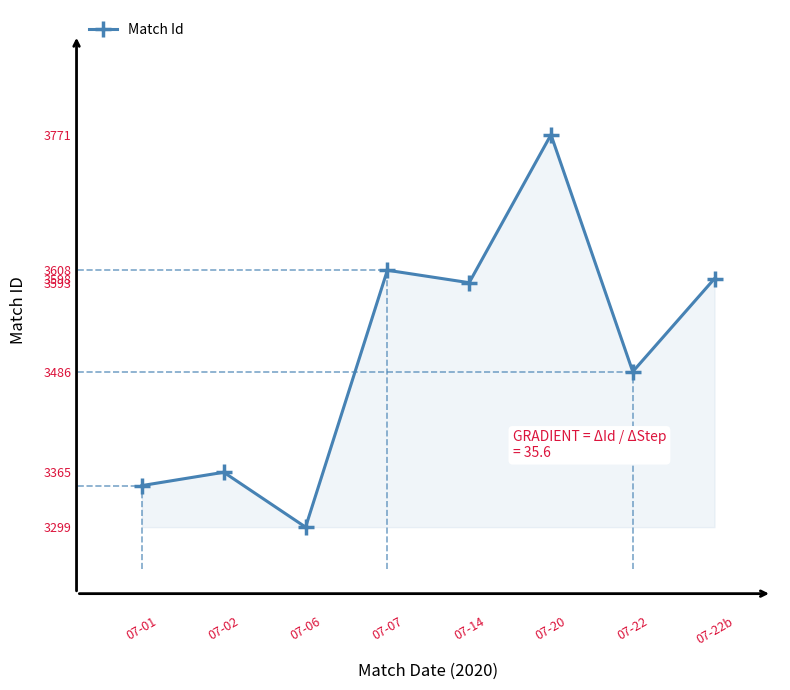

How many data points are less than 3593?

4